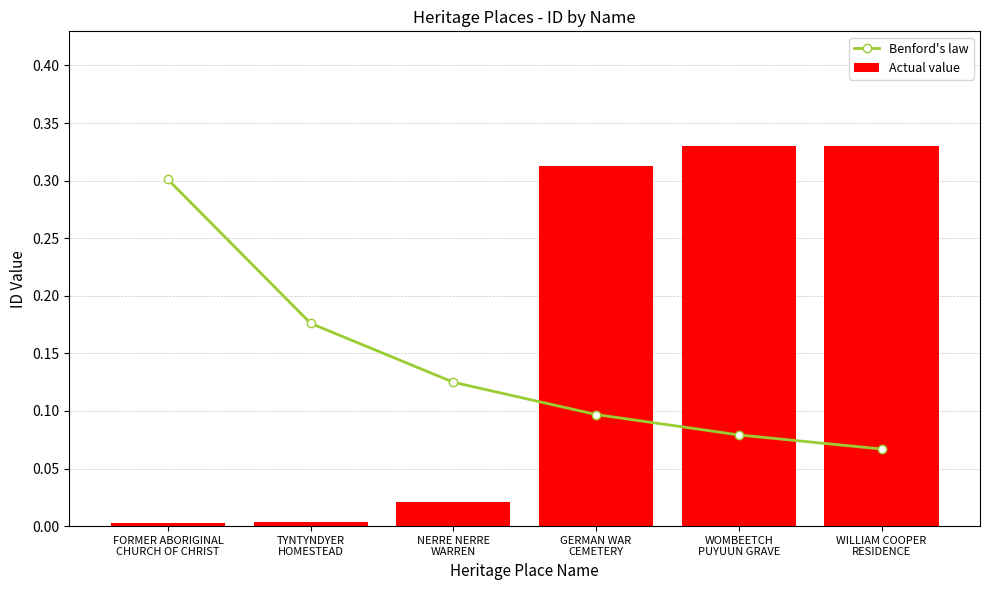

What is the difference between the second highest and second lowest values in the Benford's law series?

0.1